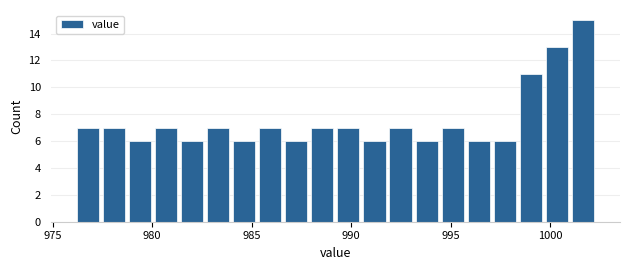

Around what value on the x-axis is the tallest bar? Give the approximate position of its centre, as read against the axis.

1001.5